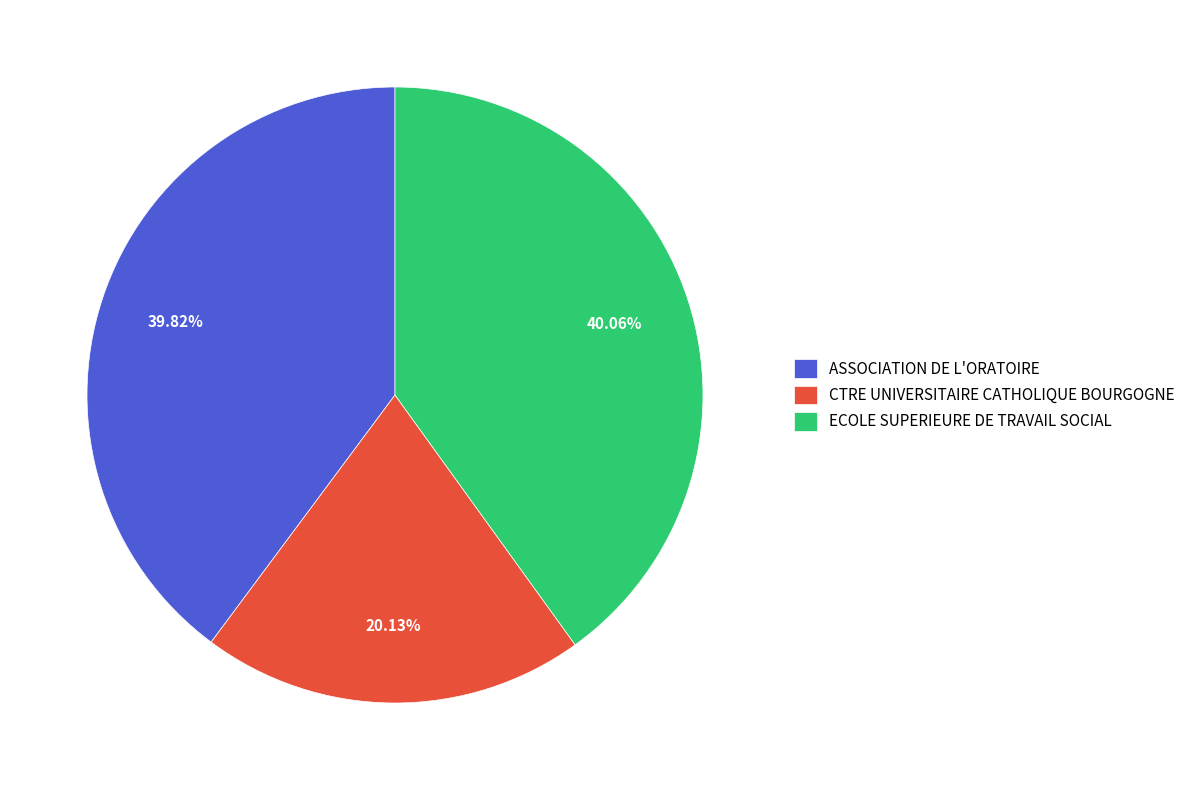

What is the total percentage of ECOLE SUPERIEURE DE TRAVAIL SOCIAL and ASSOCIATION DE L'ORATOIRE?

79.9%